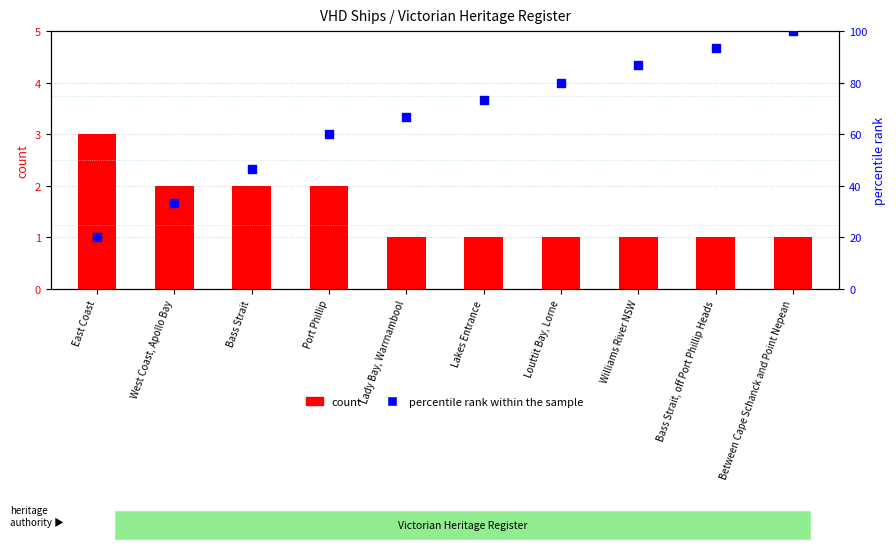

Is the value of percentile rank within the sample at Lakes Entrance greater than the value of count at Lakes Entrance?

Yes